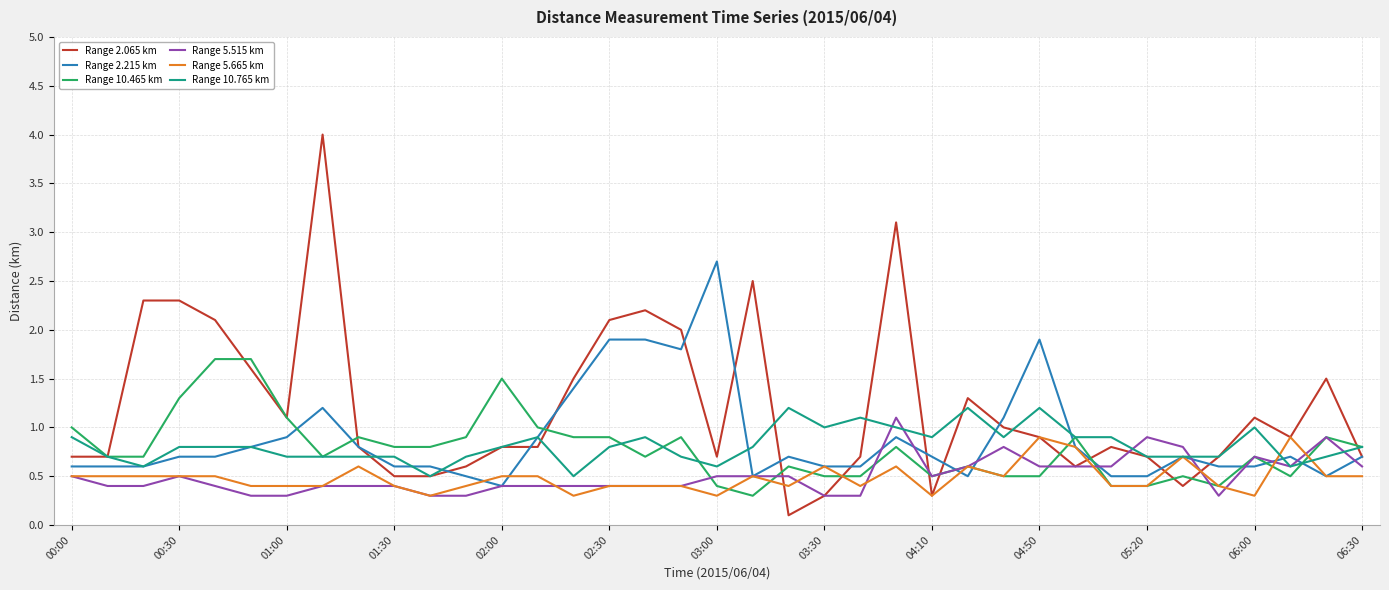

What is the difference between the maximum and minimum values in the Range 10.465 km series?

1.4